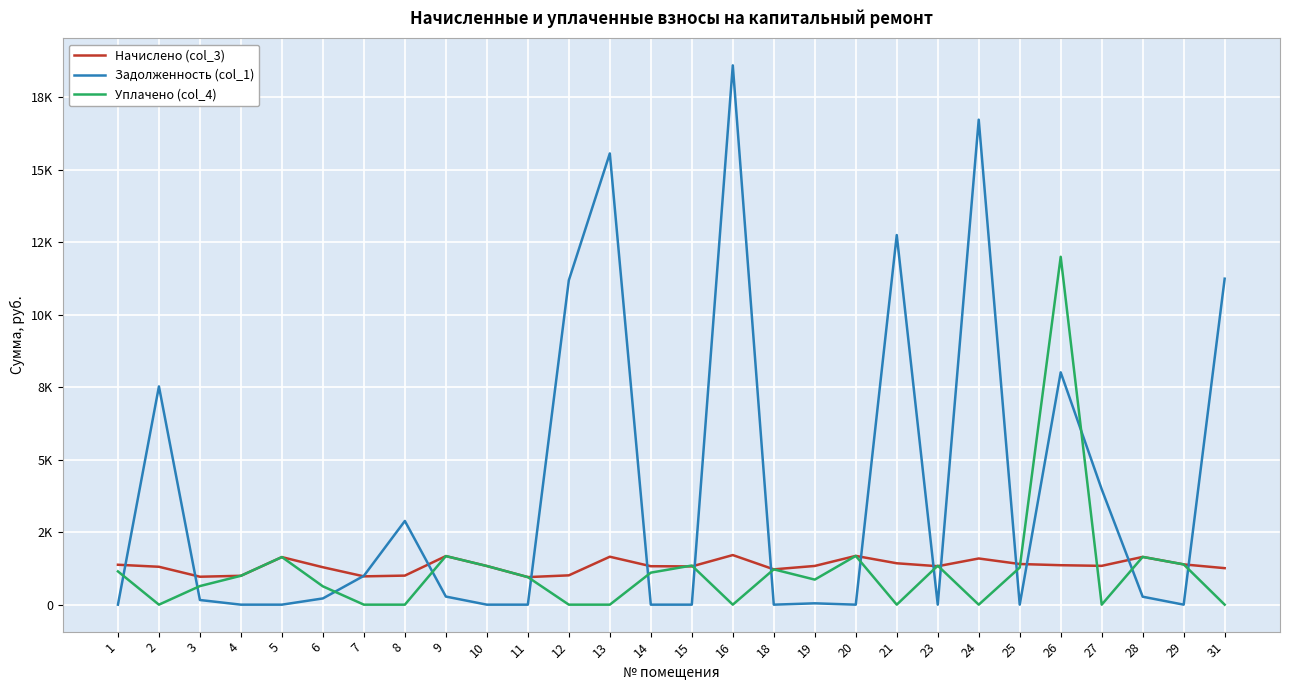

Rank the series at 12 from lowest to highest value.

Уплачено (col_4), Начислено (col_3), Задолженность (col_1)